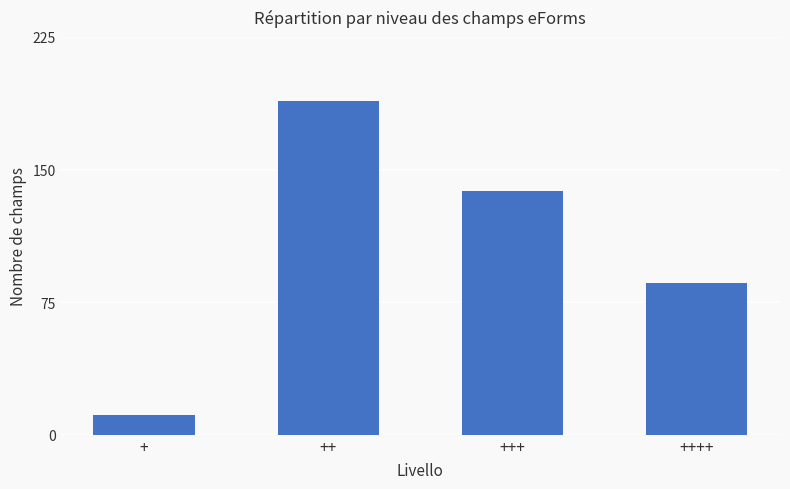

Where is the data nearest to the value 100?

++++